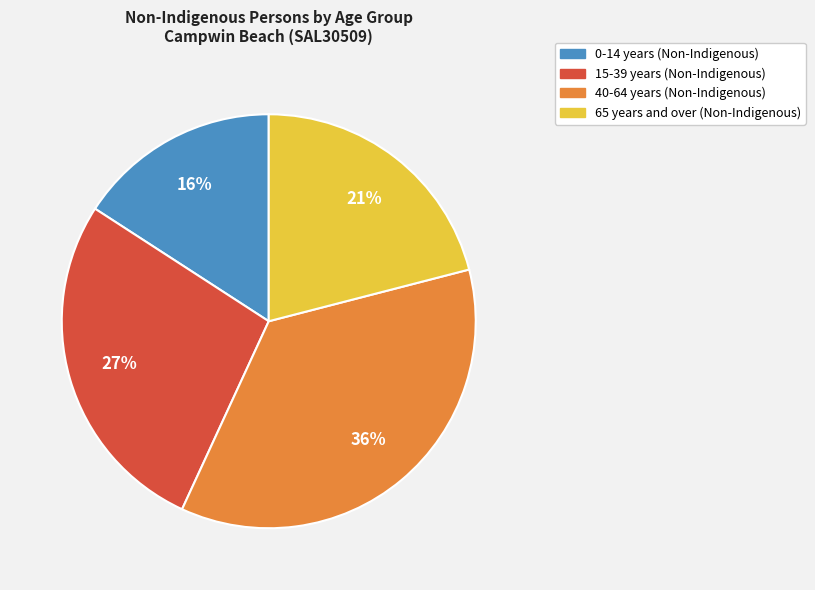

Is there a majority slice in this chart?

No